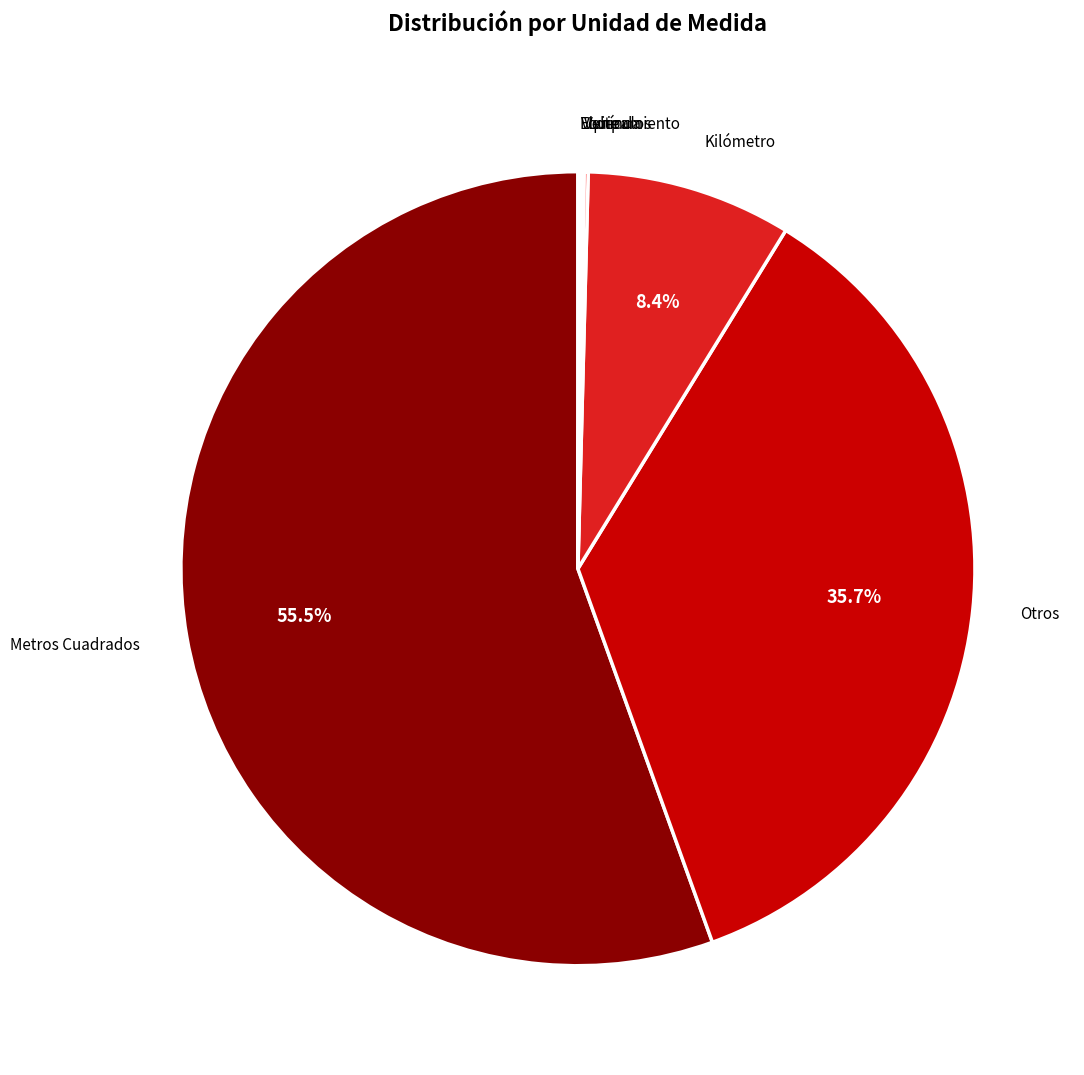

Is there any slice that represents more than half of the pie?

Yes